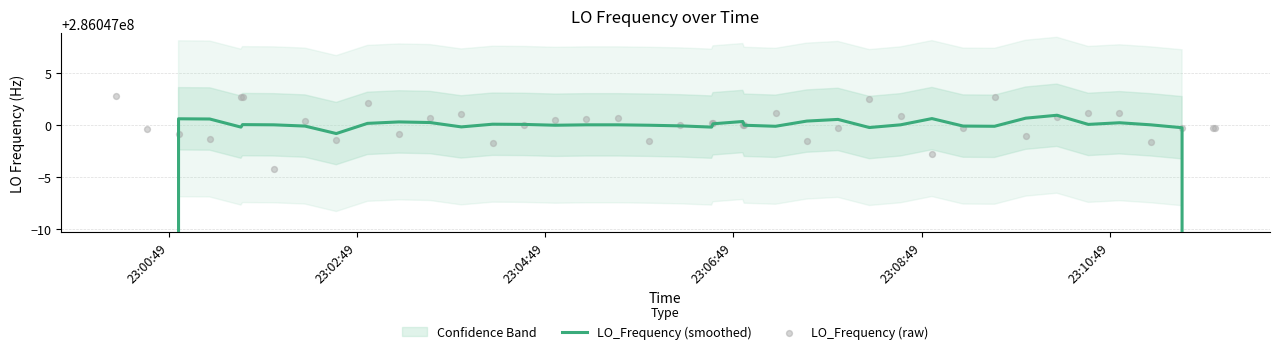

Which series has the largest Y range (max minus min)?

LO_Frequency (smoothed)